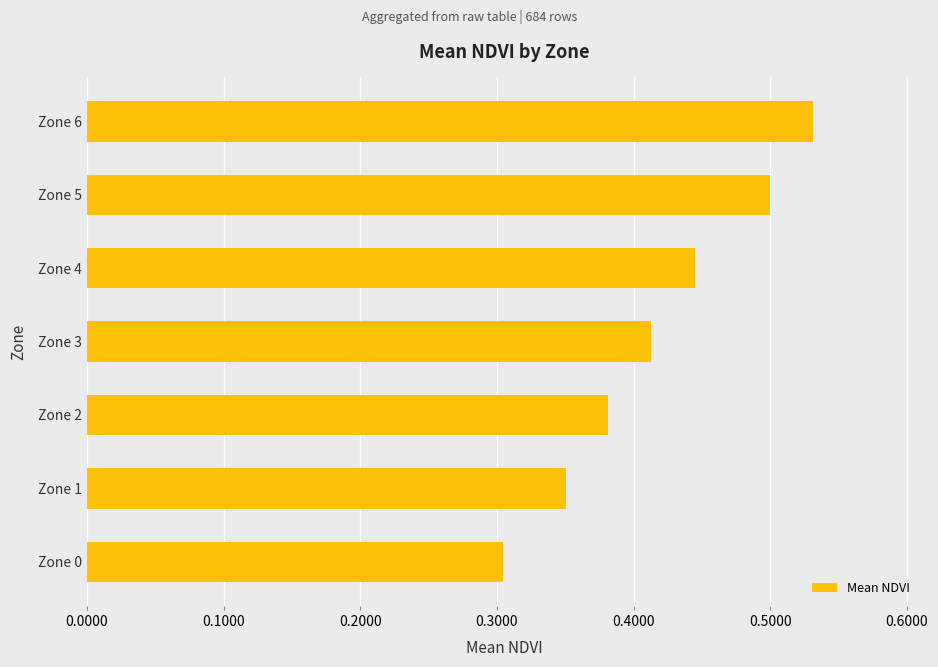

How many values are between 0 and 1?

7